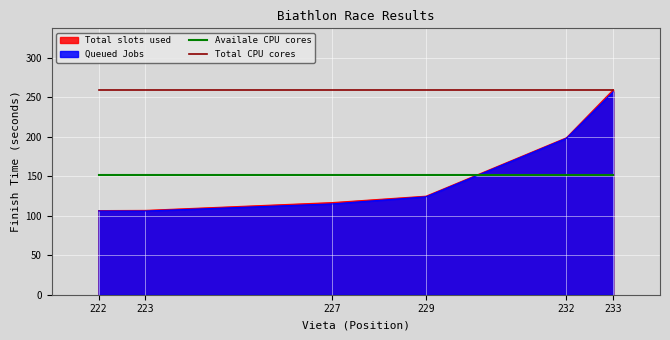

Does the chart display data point markers on the line(s)?

No